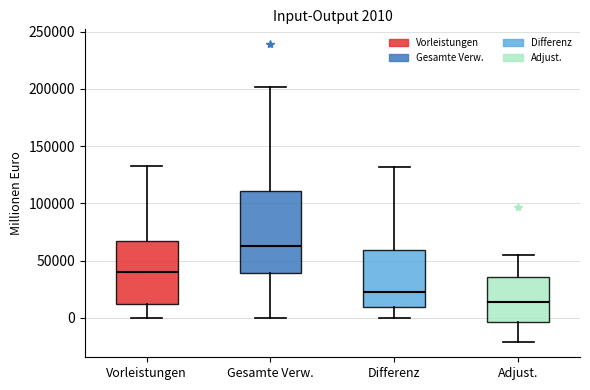

Which box has the highest median line?

Gesamte Verw.